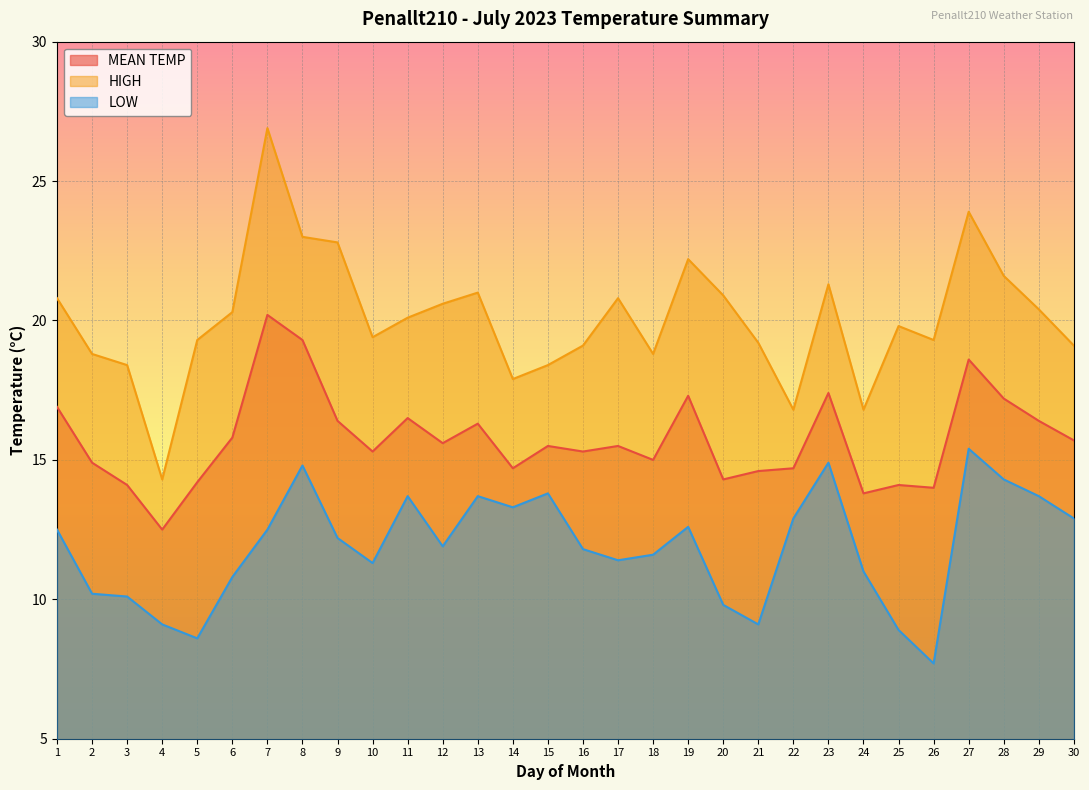

What is the sum of all LOW values?

356.5